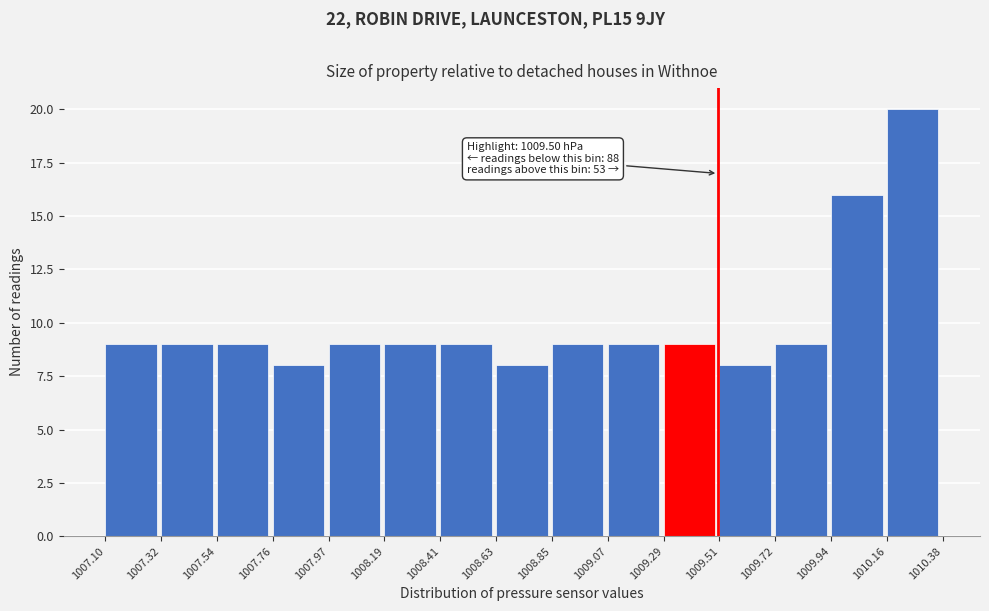

Which range on the x-axis has the tallest bar?

1010.16 to 1010.38